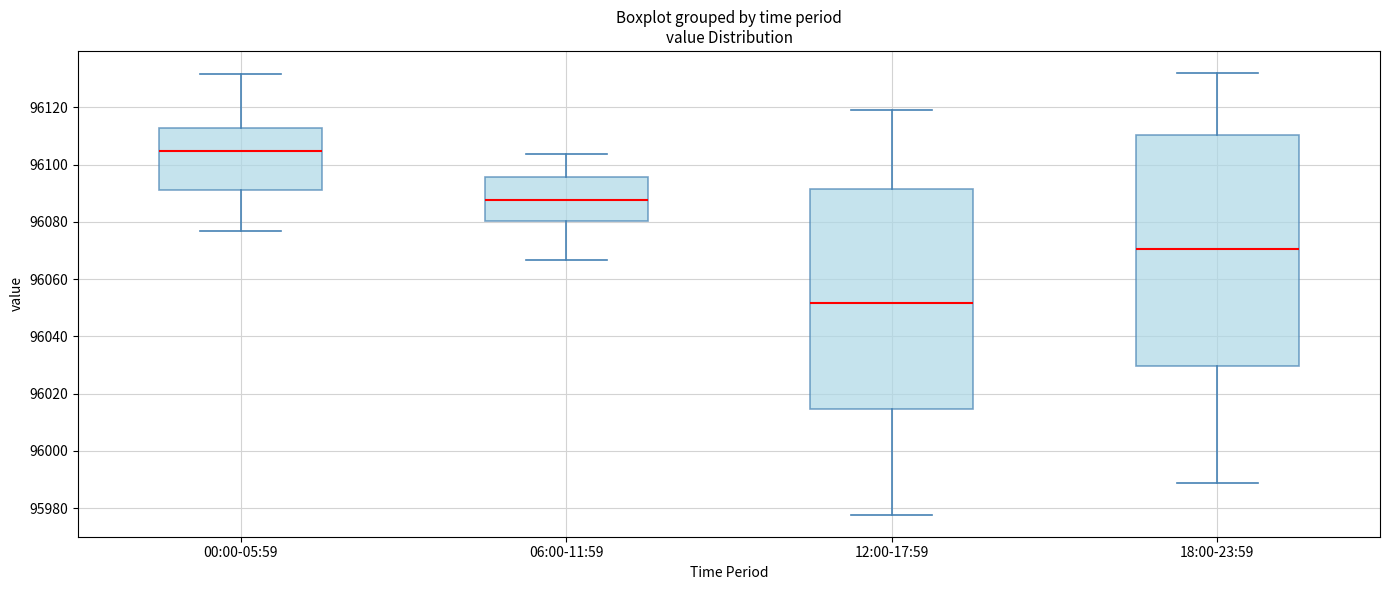

Comparing the boxes themselves (not the whiskers), which one is the tallest?

18:00-23:59